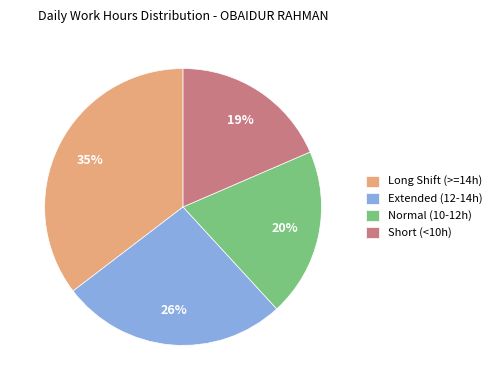

Do Short (<10h) and Normal (10-12h) together represent more than half of the pie?

No